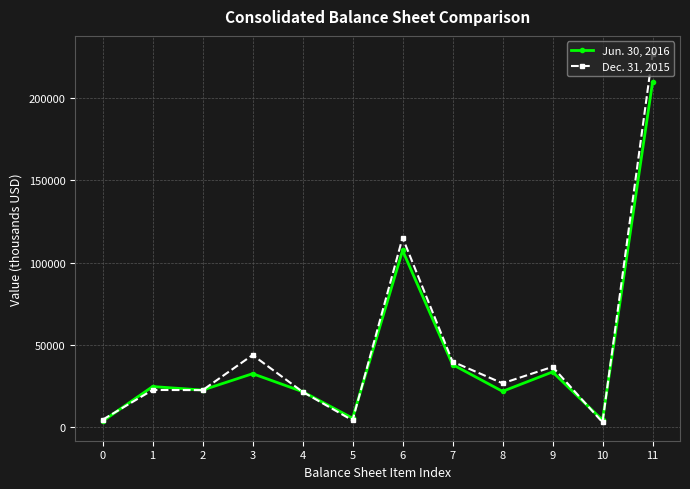

What is the spread (max minus min) of values at 6?

7765